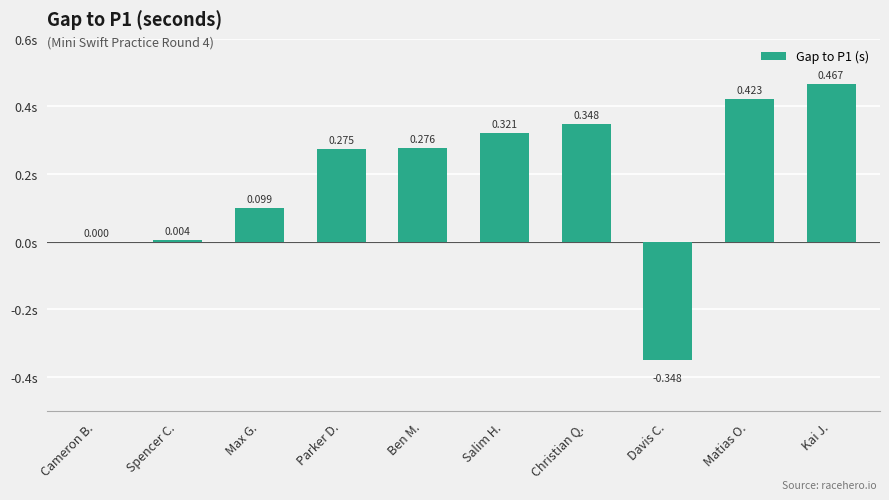

Which has a higher value, Kai J. or Max G.?

Kai J.